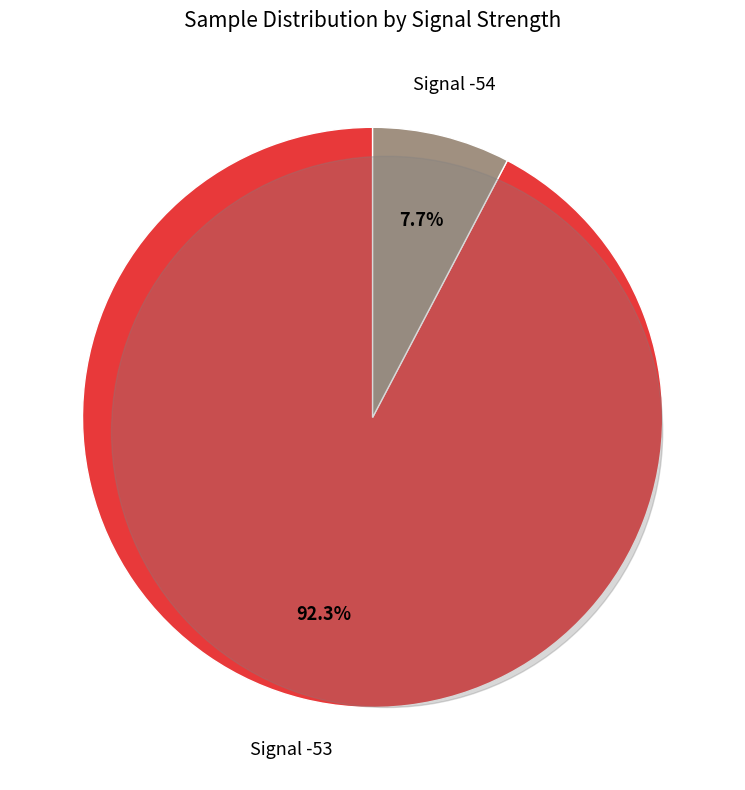

Count the number of slices in the pie.

3